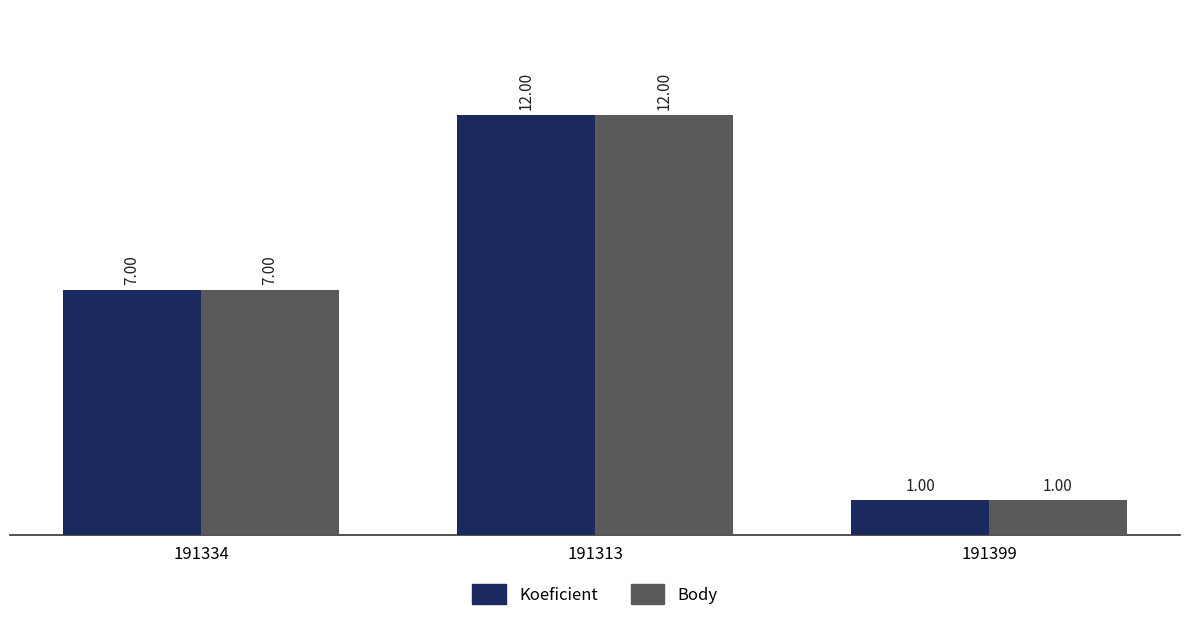

At which category is the sum across all series the highest?

191313